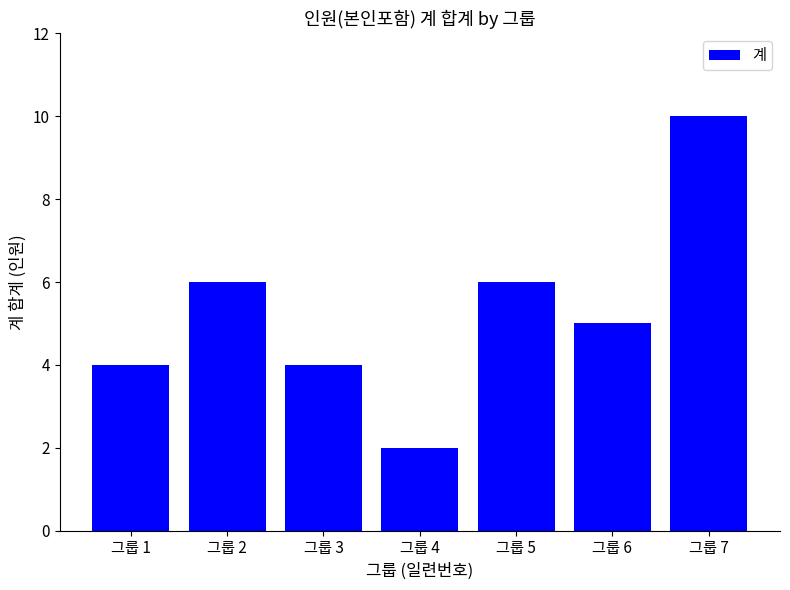

What is the approximate value at 그룹 1?

4